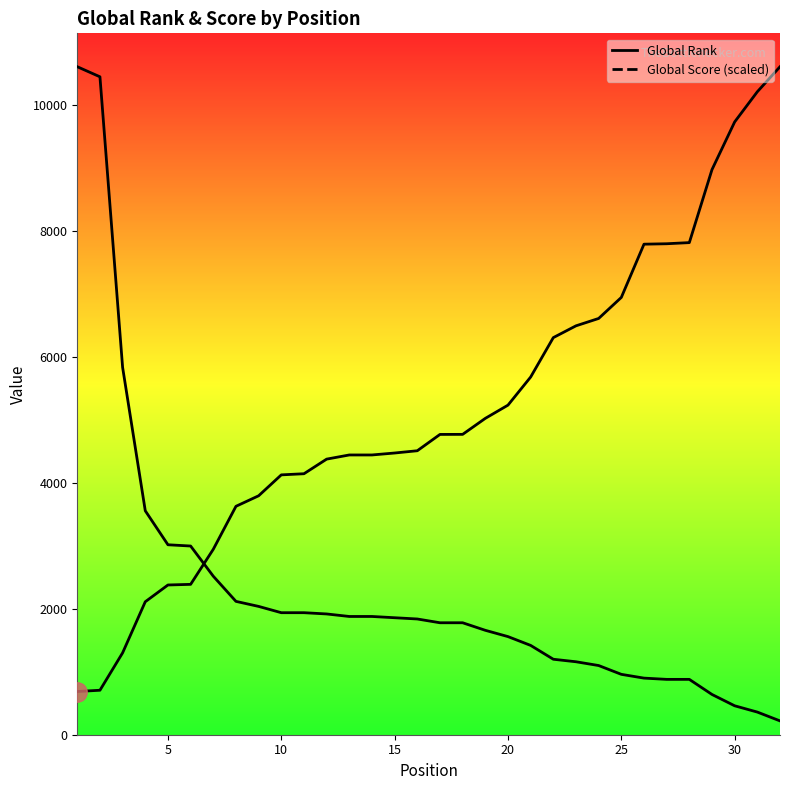

Which series has the largest total across all categories?

Global Rank